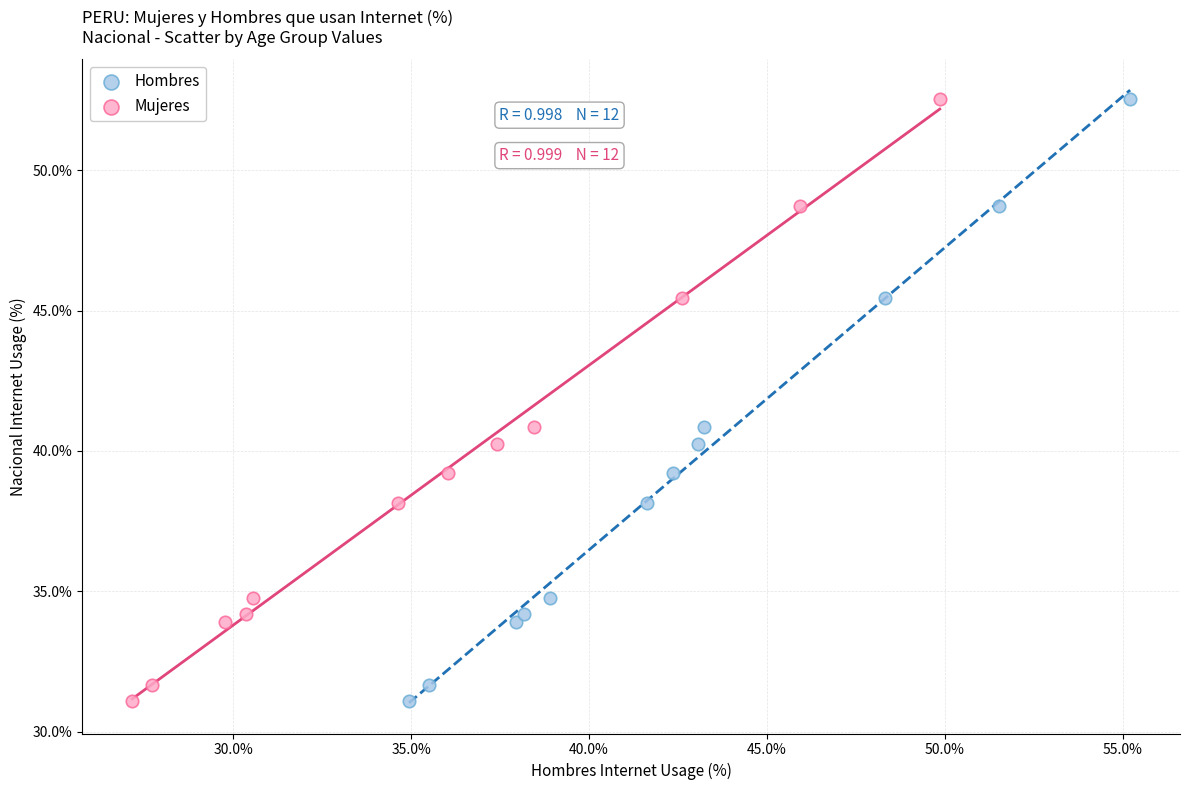

What are all the series names shown in the legend?

Hombres, Mujeres